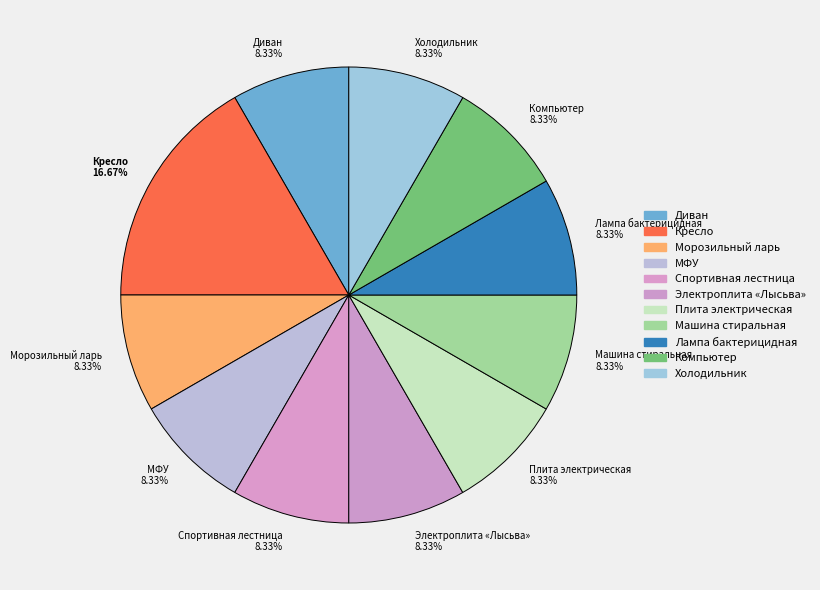

To the nearest percent, what is the average slice percentage?

9%